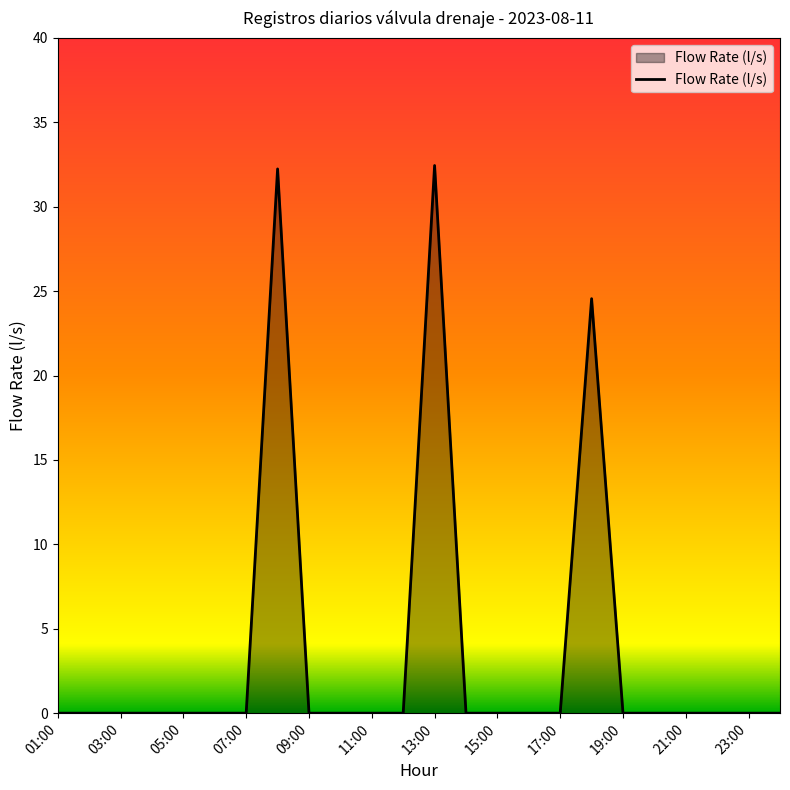

What is the difference between the maximum and minimum values?

32.4